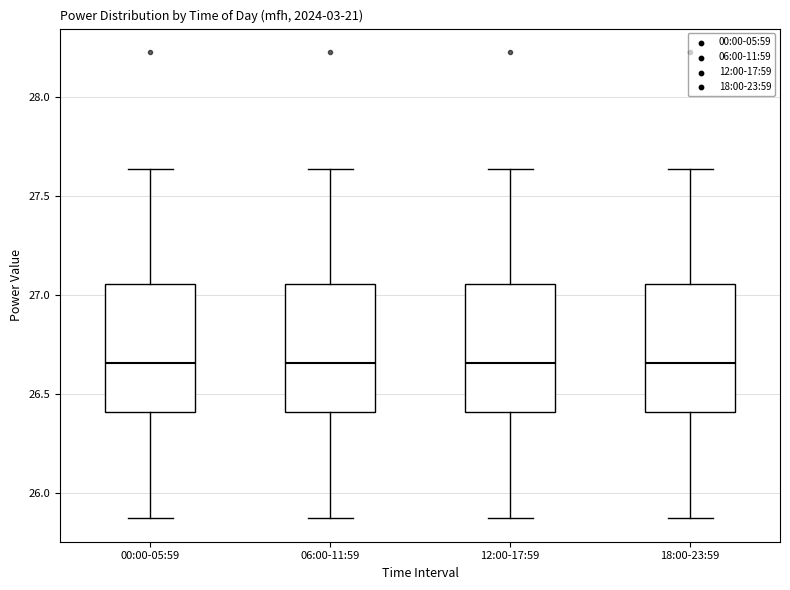

Where does the lower whisker of the box for 00:00-05:59 end on the y-axis? The values are not printed on the chart, so give them approximately, as read against the axis.

25.85